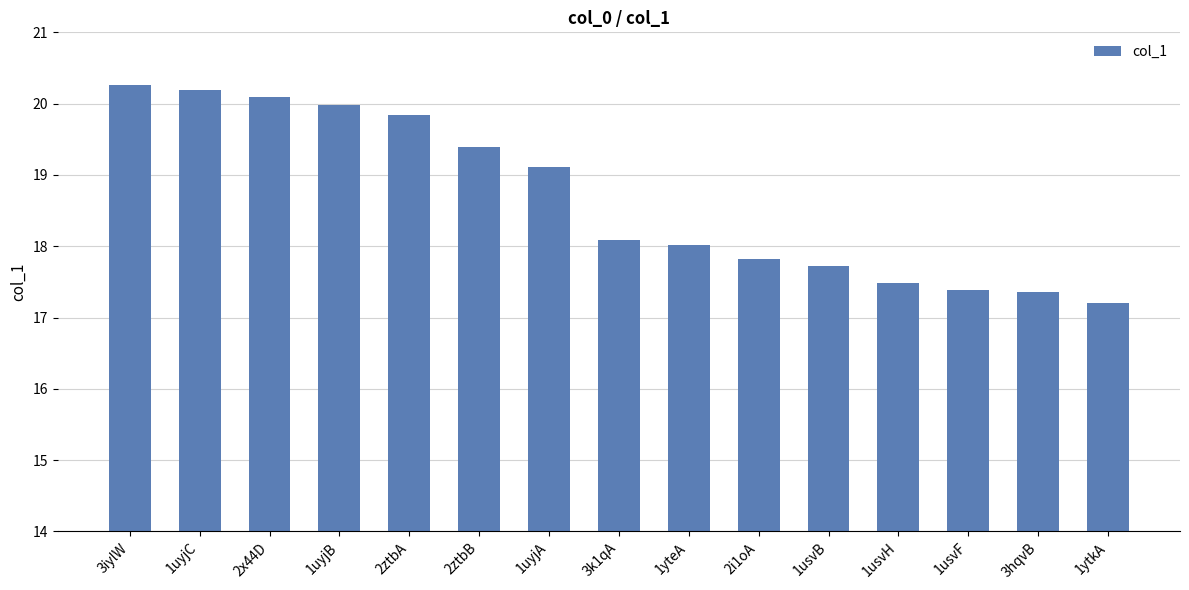

How many bars are there in total?

15